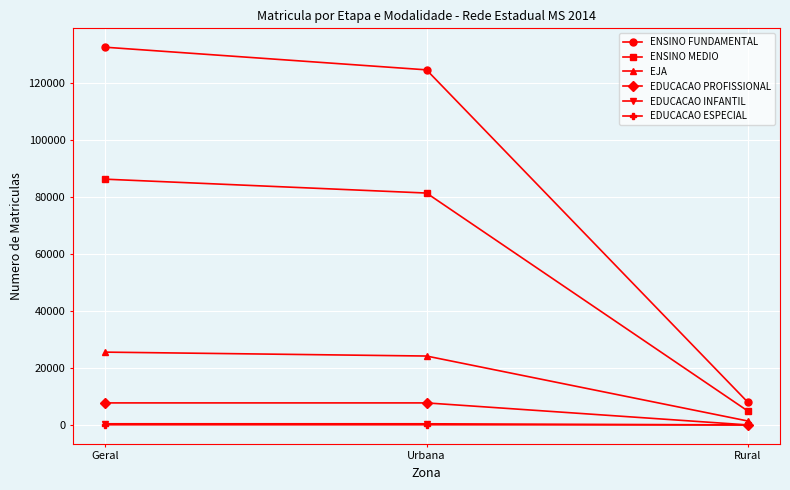

What is the label of the 3rd point from the right?

Geral